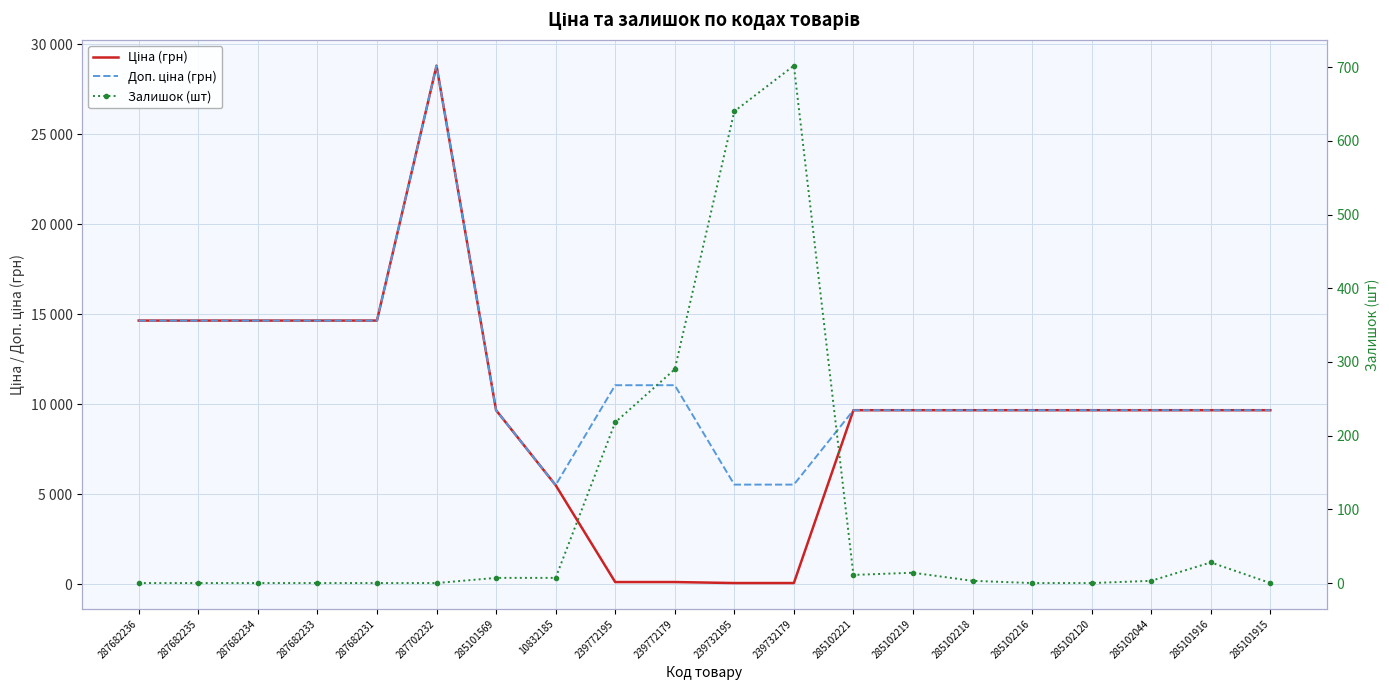

At which label is Залишок (шт) closest to 351?

239772179